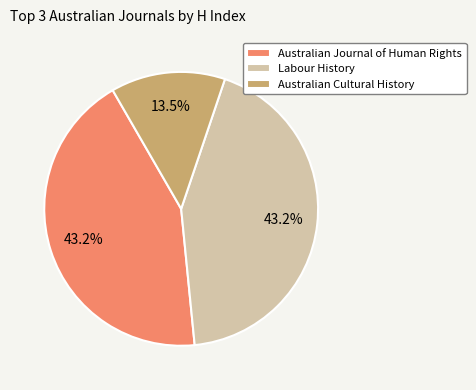

True or false: Australian Cultural History accounts for 25% of the total.

False